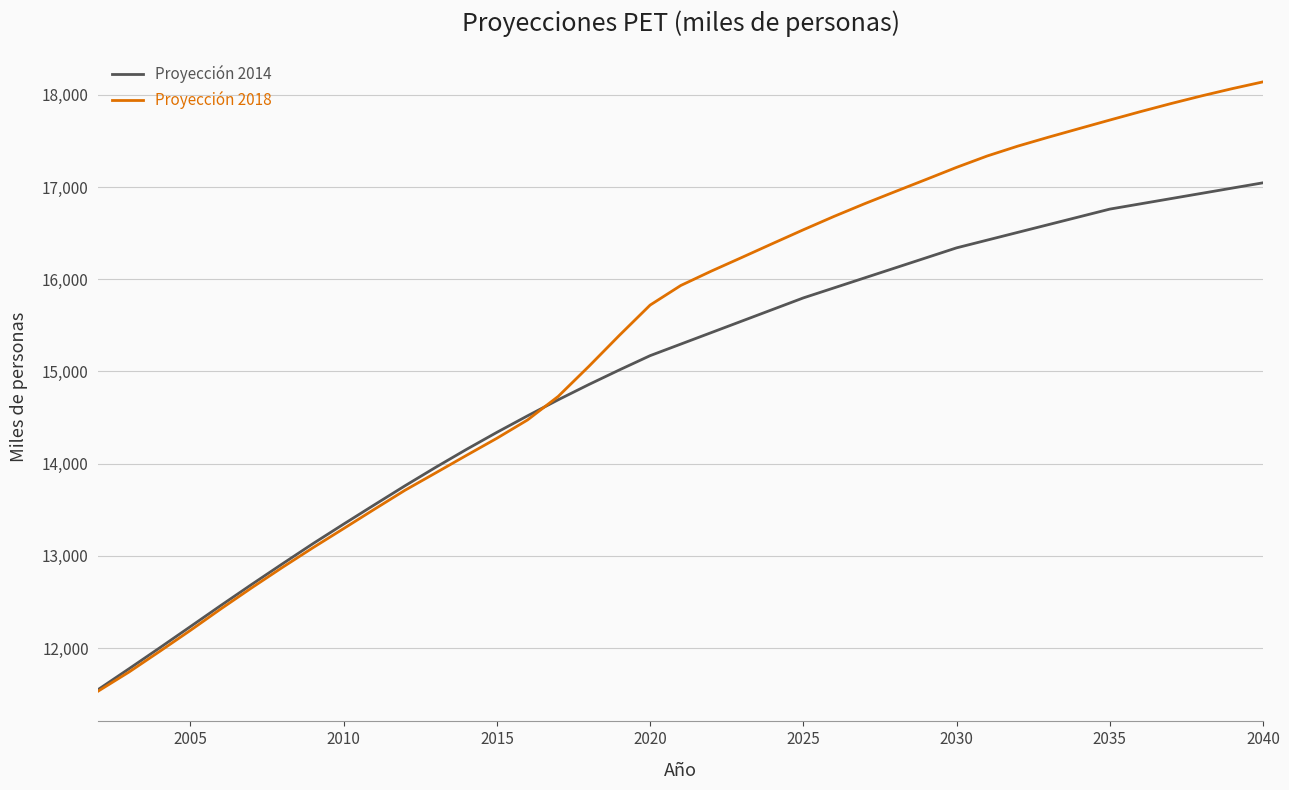

List the series in order of their peak value, lowest first.

Proyección 2014, Proyección 2018